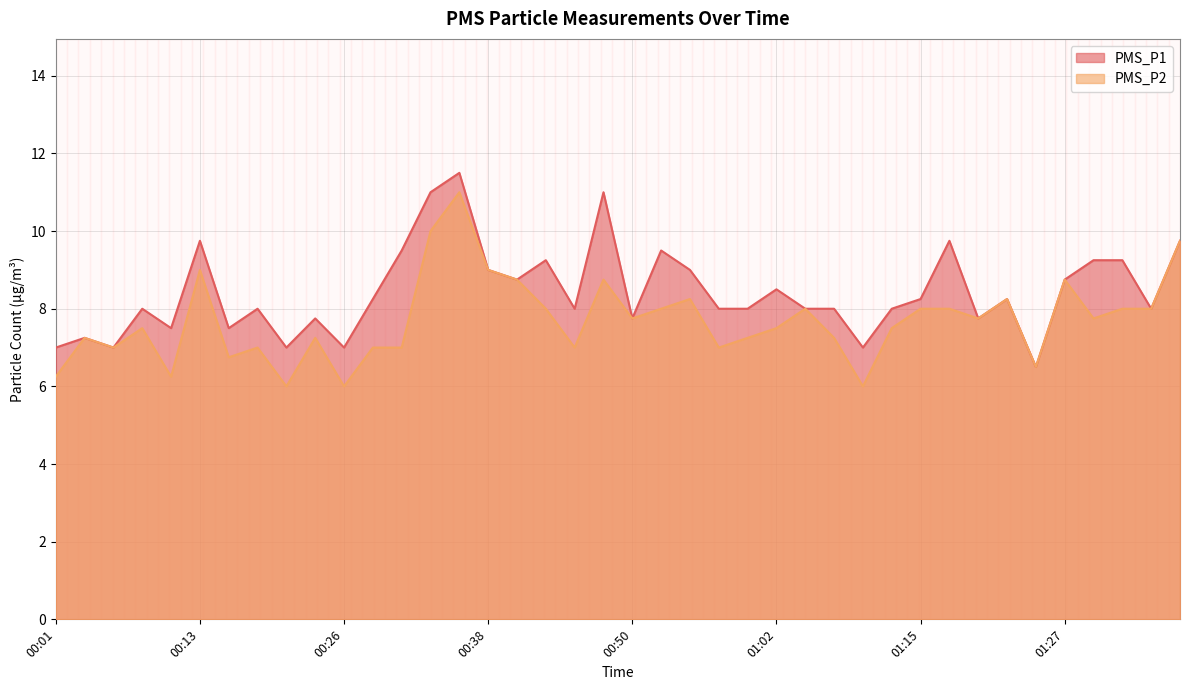

What is the label of the 28th point from the right?

00:30